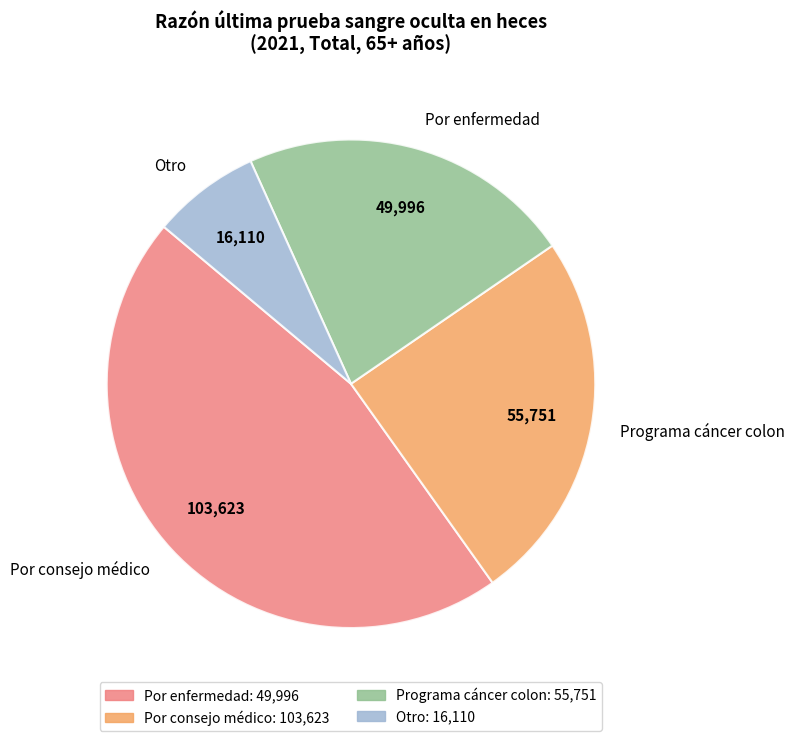

Is there a majority slice in this chart?

No